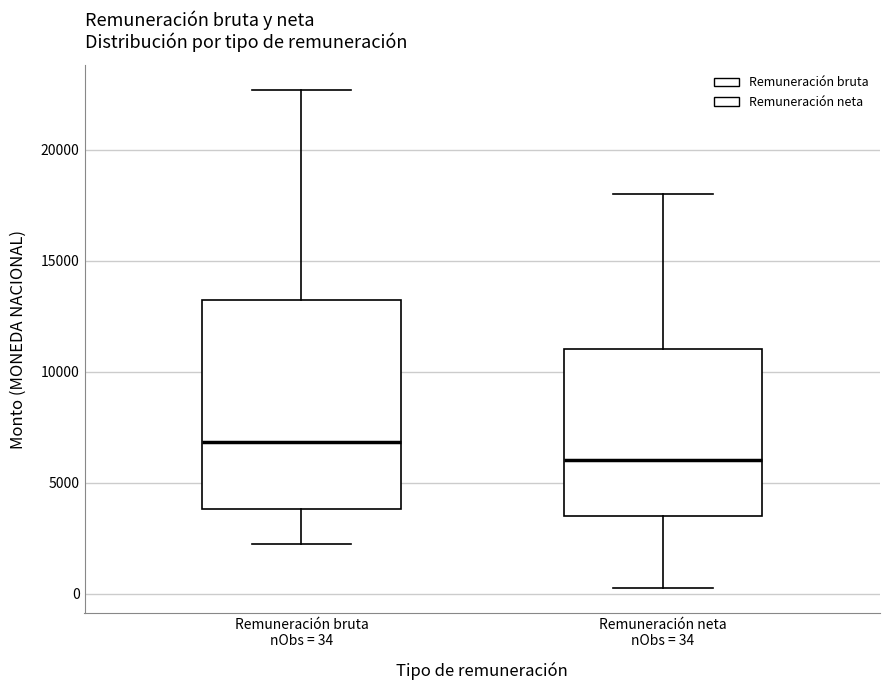

Comparing the boxes themselves (not the whiskers), which one is the tallest?

Remuneración bruta nObs = 34